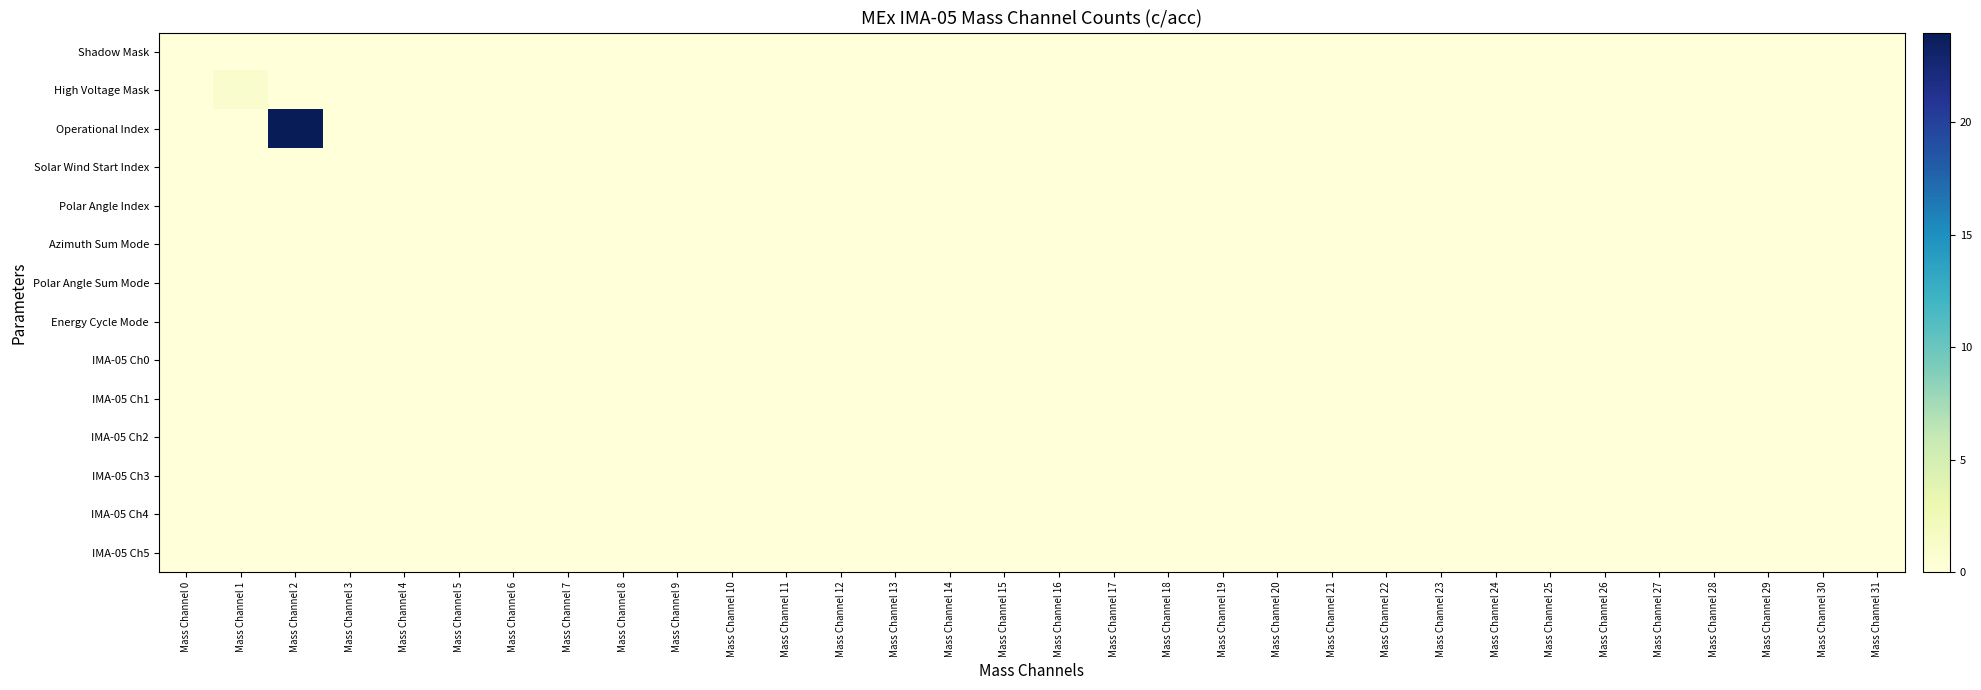

Which series has the largest total across all categories?

Operational Index